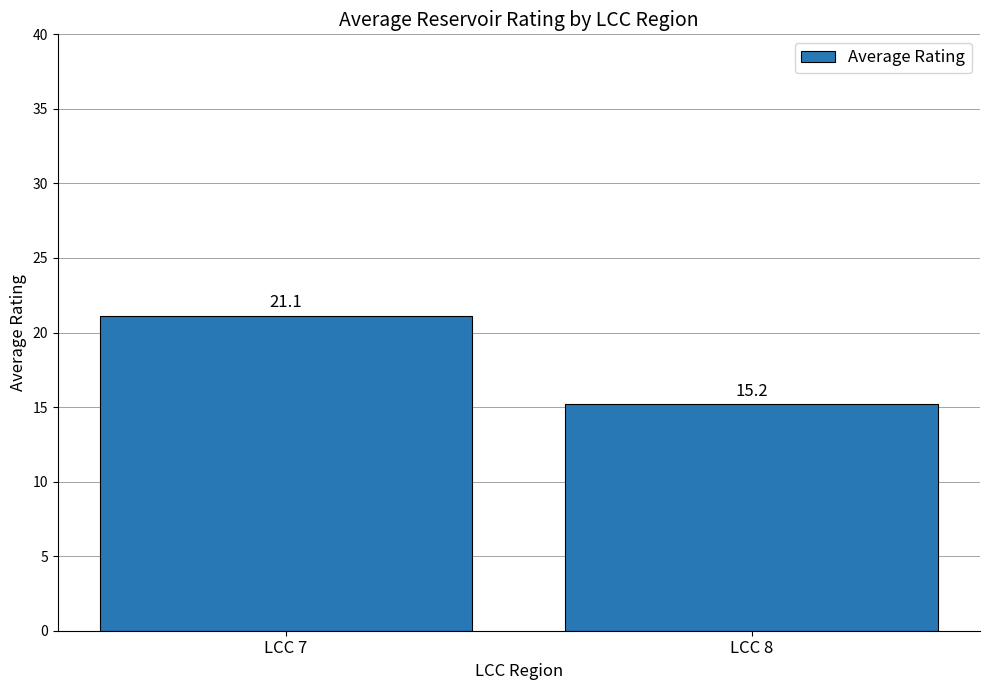

How many data points are above 21?

1